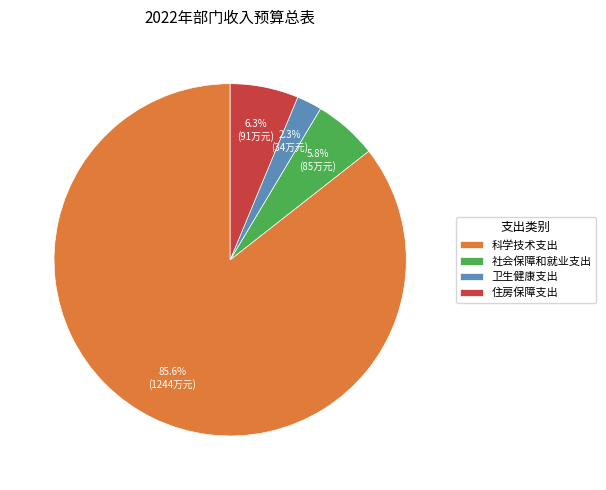

Does any single category account for the majority?

Yes